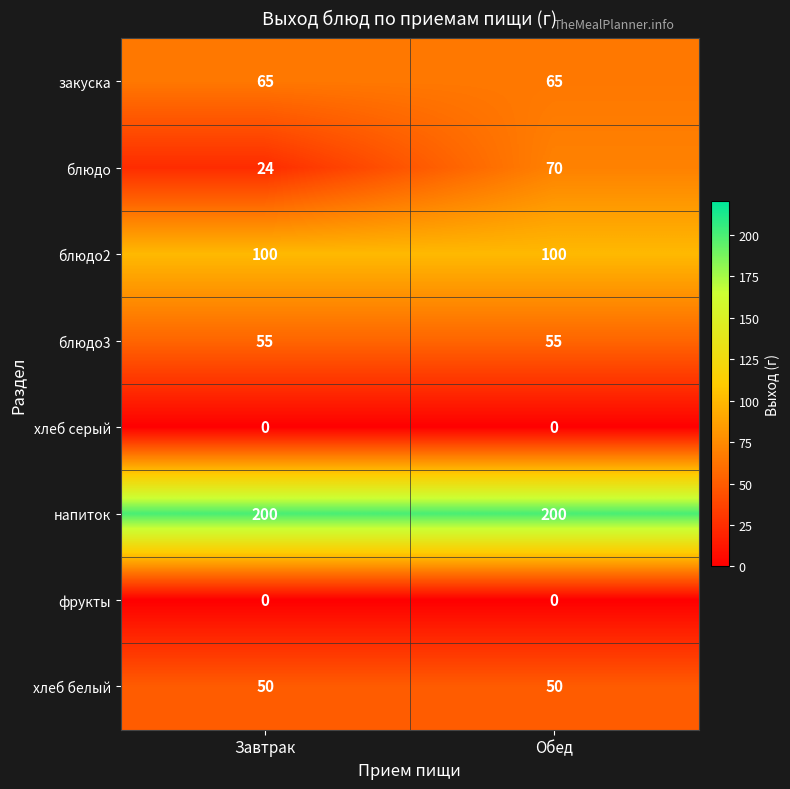

Reading left to right, extract all data points from this chart.

закуска: 65	65
блюдо: 24	70
блюдо2: 100	100
блюдо3: 55	55
хлеб серый: 0	0
напиток: 200	200
фрукты: 0	0
хлеб белый: 50	50